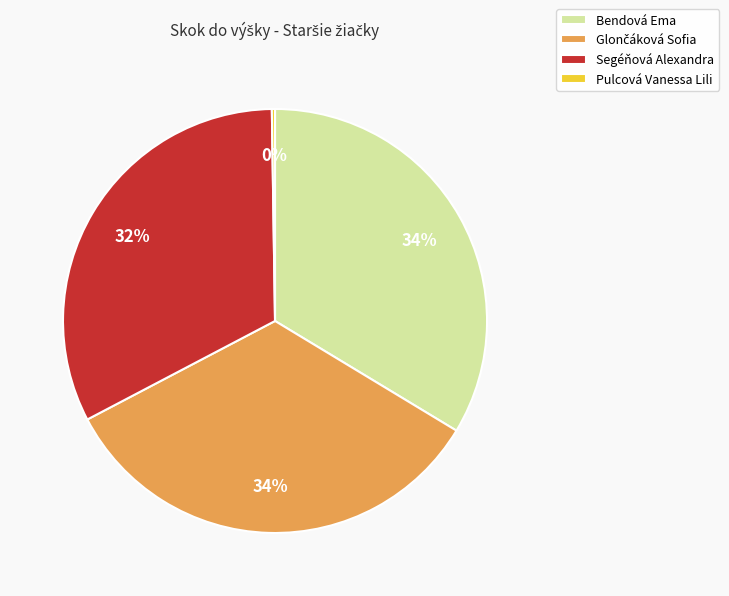

Is there any slice that represents more than half of the pie?

No